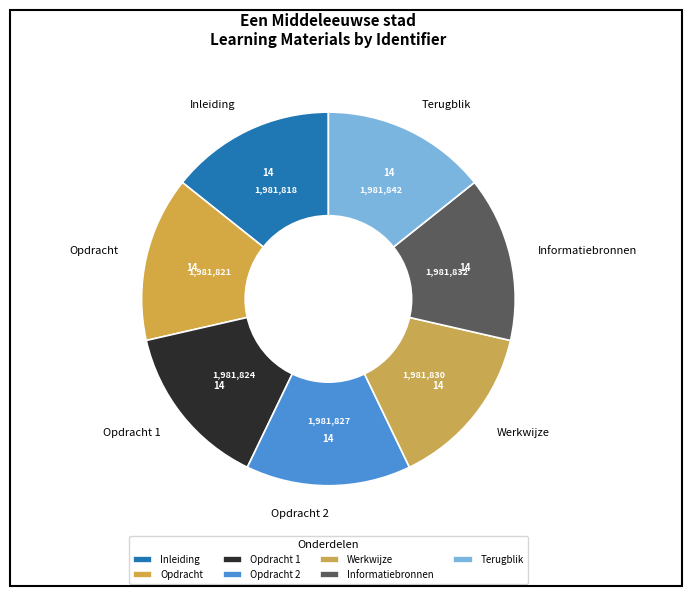

Approximately how many times larger is the value at Opdracht 1 compared to Informatiebronnen?

1.0